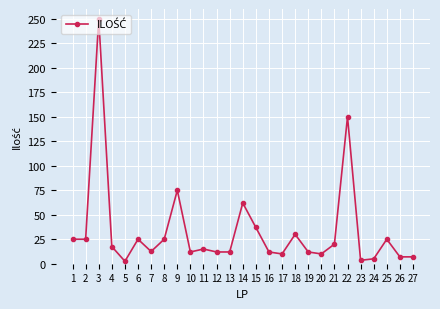

True or false: there are more than 2 points higher than both neighbors.

True